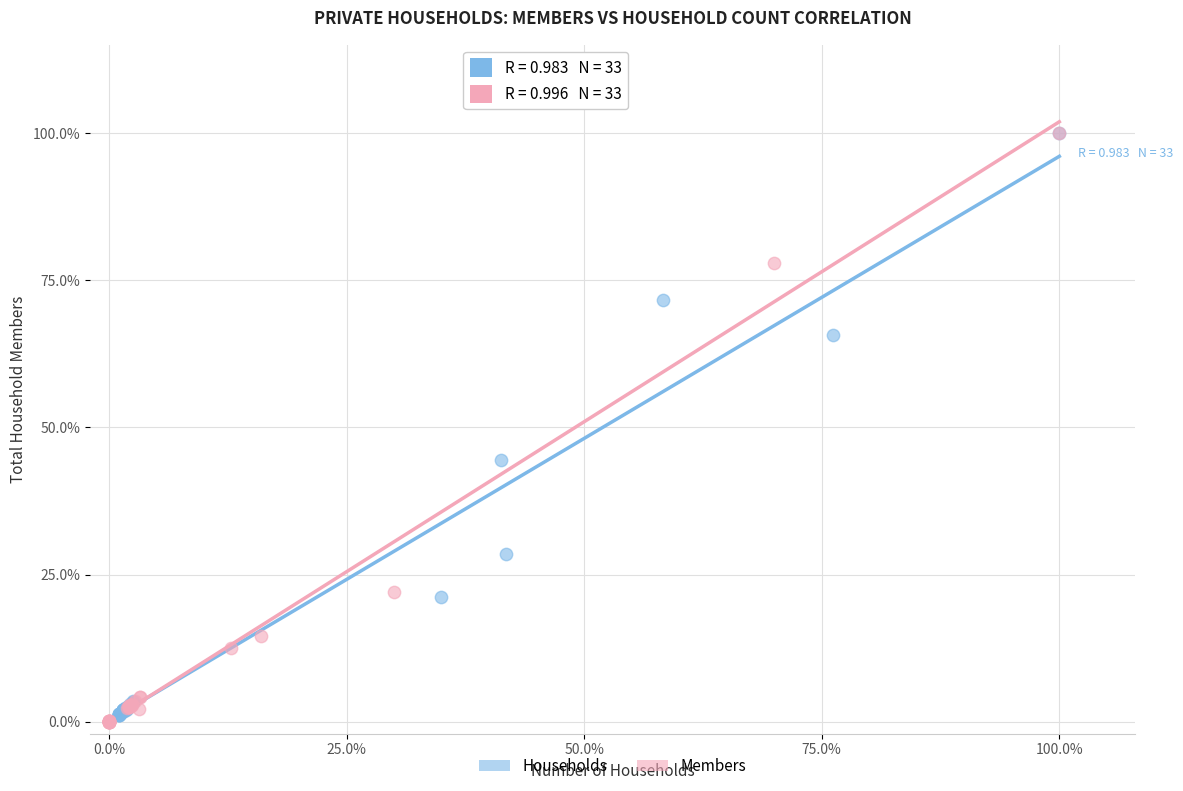

What are all the series names shown in the legend?

Households, Members